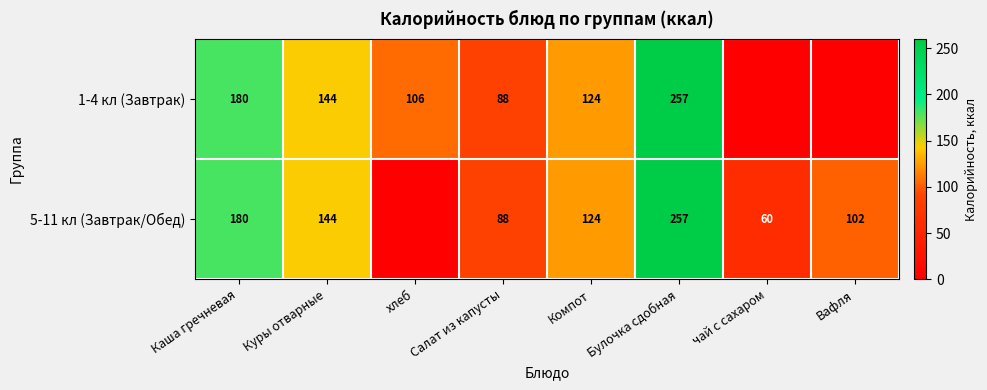

What is the difference between the 1-4 кл (Завтрак) values at Салат из капусты and Компот?

36